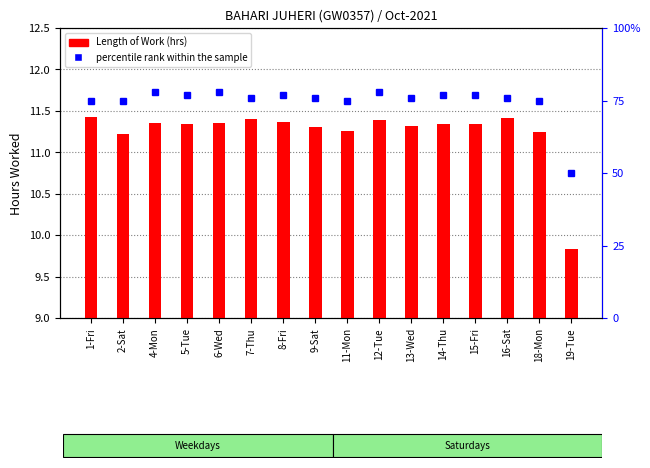

Which category has the lowest value in the Length of Work series?

19-Tue